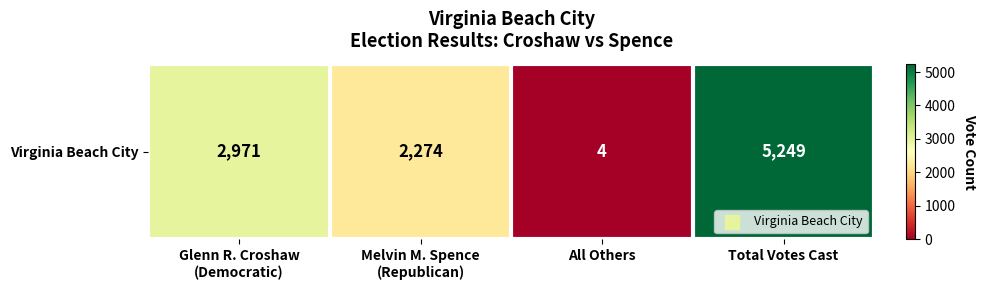

What is the difference between the maximum and minimum values?

5245